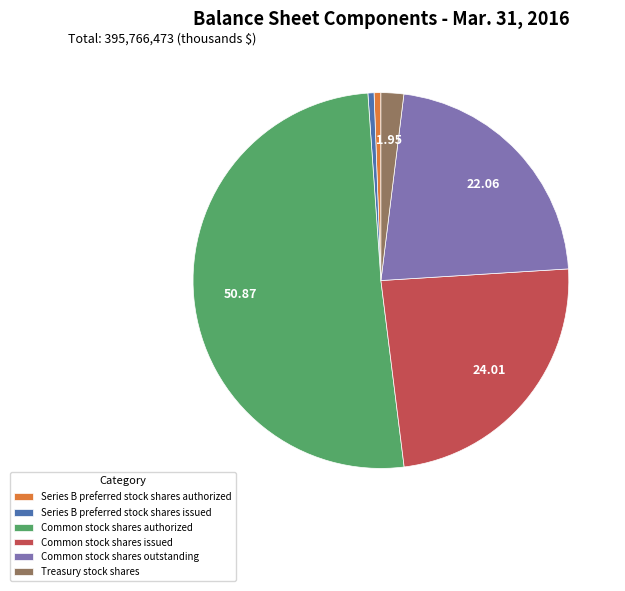

Between Common stock shares issued and Series B preferred stock shares issued, which is larger?

Common stock shares issued